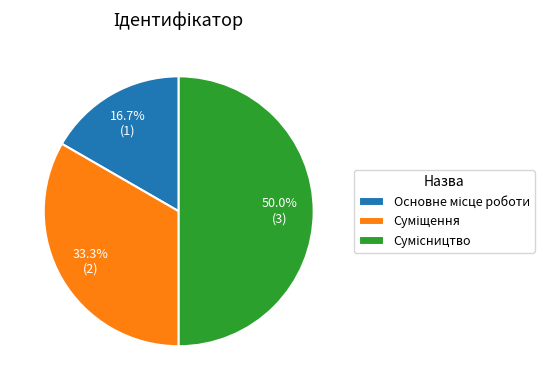

To the nearest percent, what is the average slice percentage?

33%